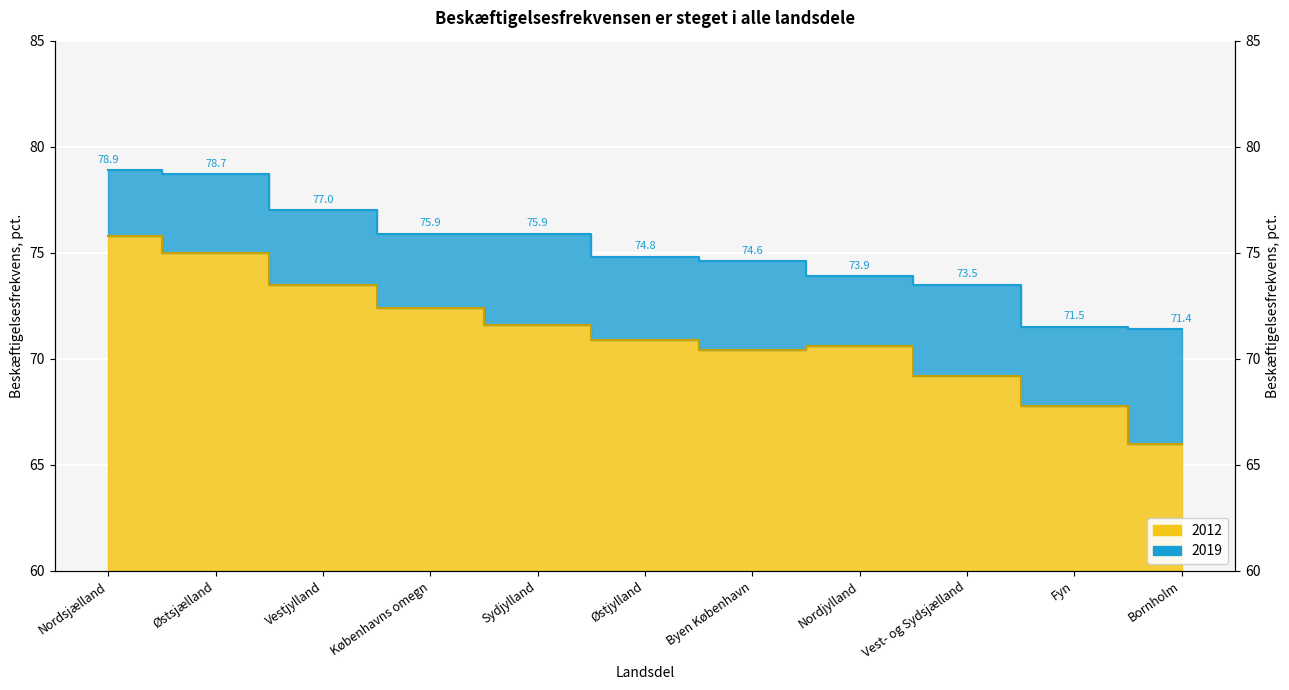

The value of 2019 at Vest- og Sydsjælland is 73.5. True or false?

True